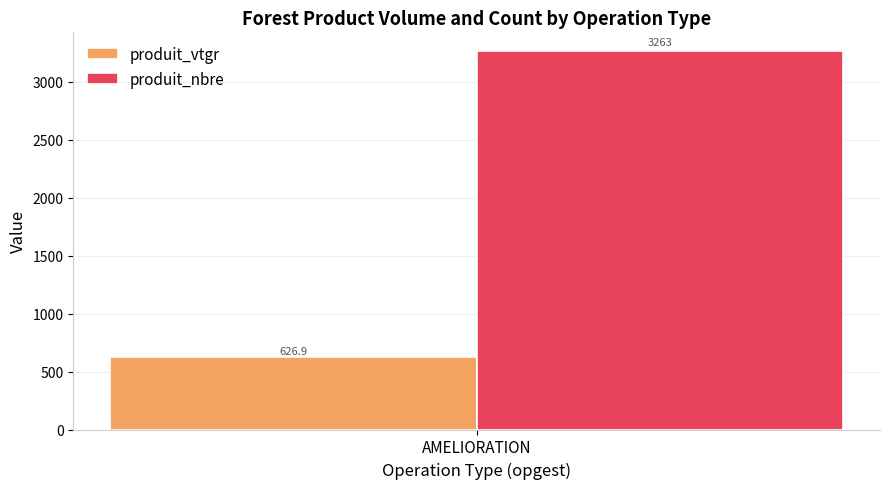

Reading left to right, list all the values displayed in this chart.

produit_vtgr: AMELIORATION=626.9
produit_nbre: AMELIORATION=3263.0